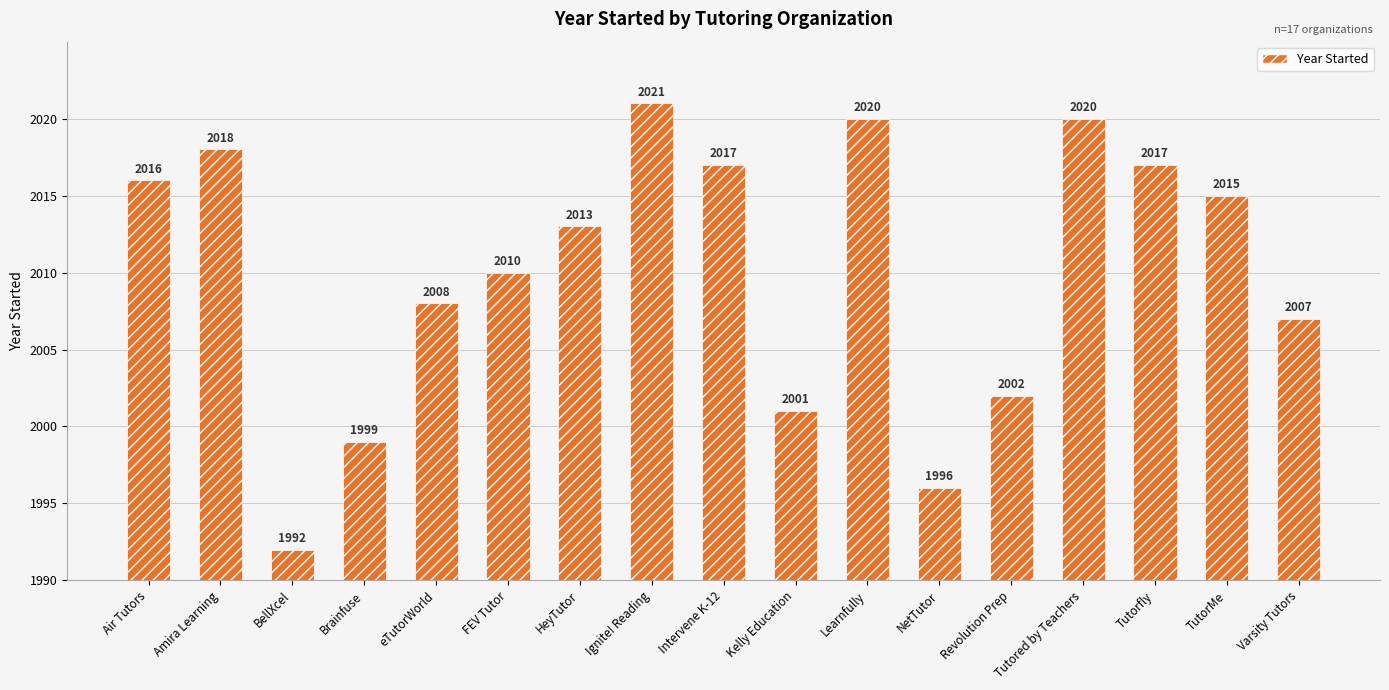

Does the chart contain any negative values?

No